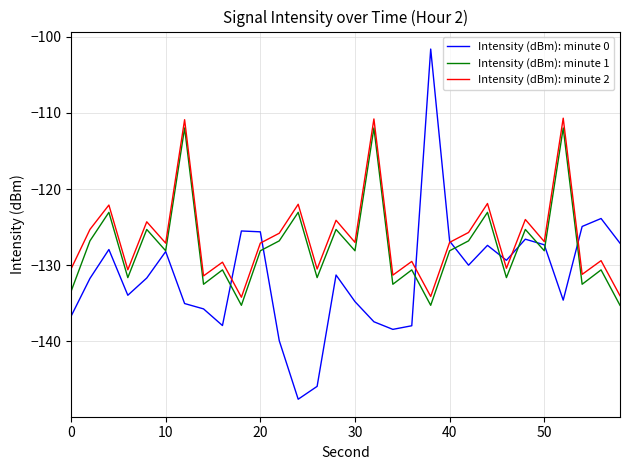

What are all the series names shown in the legend?

Intensity (dBm): minute 0, Intensity (dBm): minute 1, Intensity (dBm): minute 2